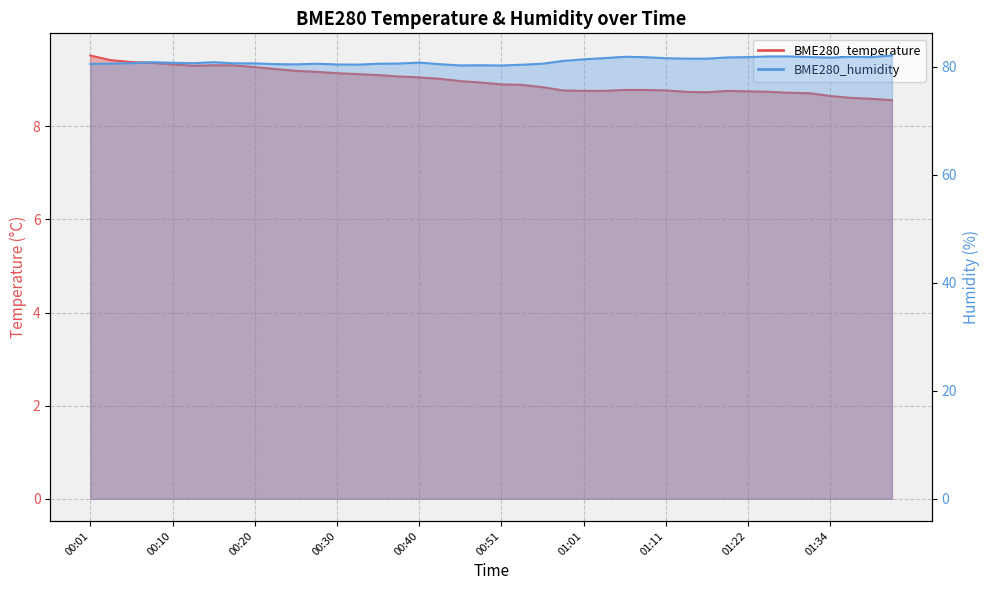

What position from the left is 01:14?

30